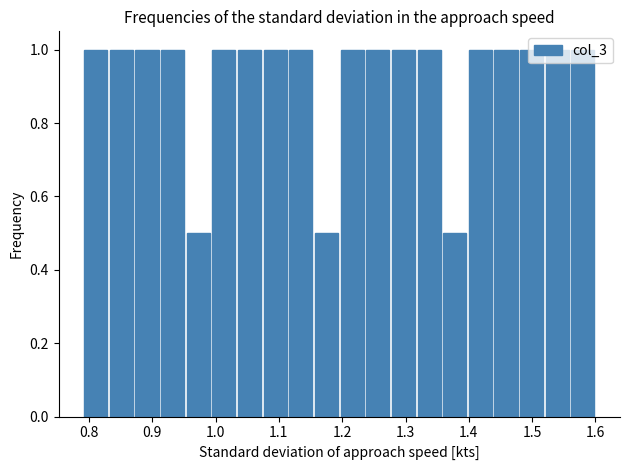

Reading left to right, transcribe this chart: for each bar, give the range it covers on the x-axis and its height. Neither the bar edges nor the heights are printed on the chart, so give them approximately, as read against the axes.

0.79 to 0.83: 1.0
0.83 to 0.87: 1.0
0.87 to 0.91: 1.0
0.91 to 0.95: 1.0
0.95 to 1.00: 0.5
1.00 to 1.04: 1.0
1.04 to 1.08: 1.0
1.08 to 1.12: 1.0
1.12 to 1.16: 1.0
1.16 to 1.20: 0.5
1.20 to 1.24: 1.0
1.24 to 1.28: 1.0
1.28 to 1.32: 1.0
1.32 to 1.36: 1.0
1.36 to 1.40: 0.5
1.40 to 1.44: 1.0
1.44 to 1.48: 1.0
1.48 to 1.52: 1.0
1.52 to 1.56: 1.0
1.56 to 1.60: 1.0